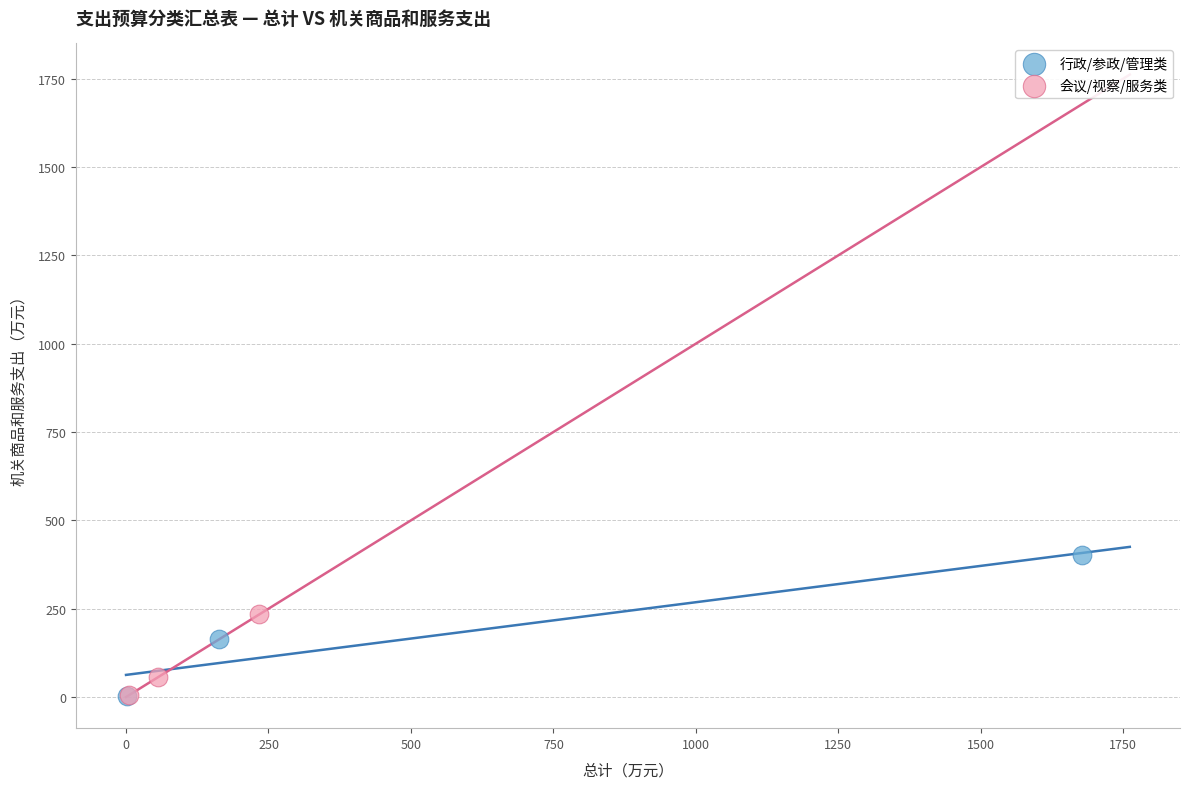

What are all the series names shown in the legend?

行政/参政/管理类, 会议/视察/服务类